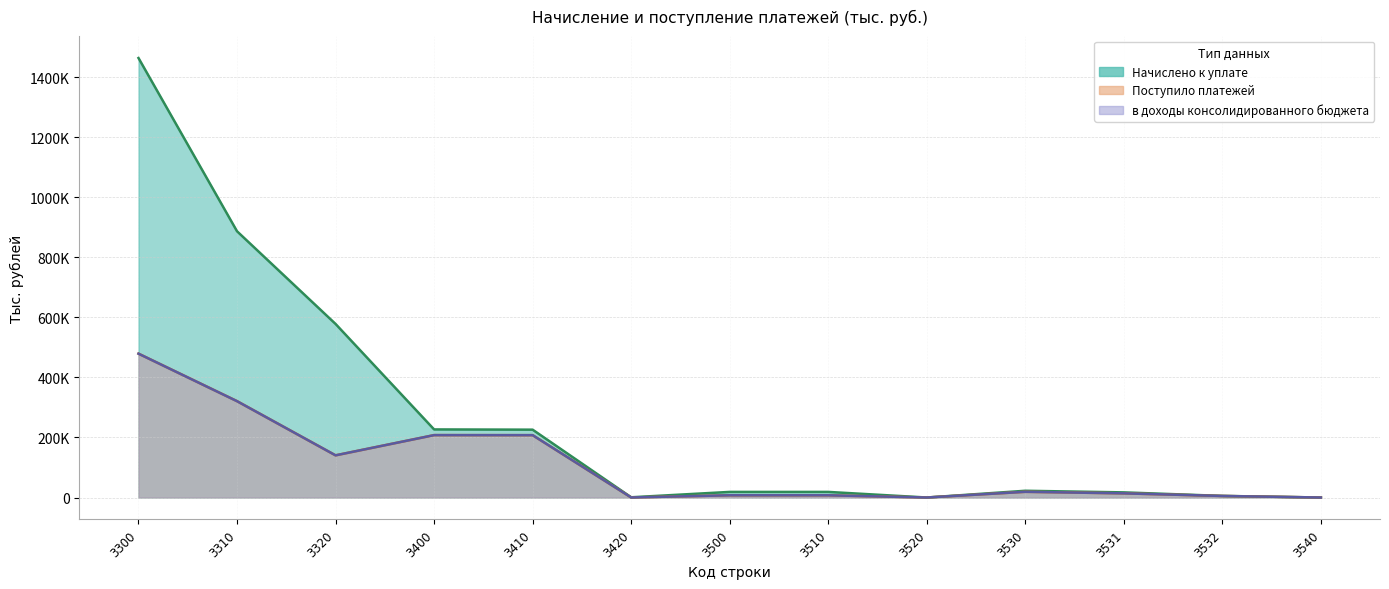

At which label is в доходы консолидированного бюджета closest to 239513?

3400